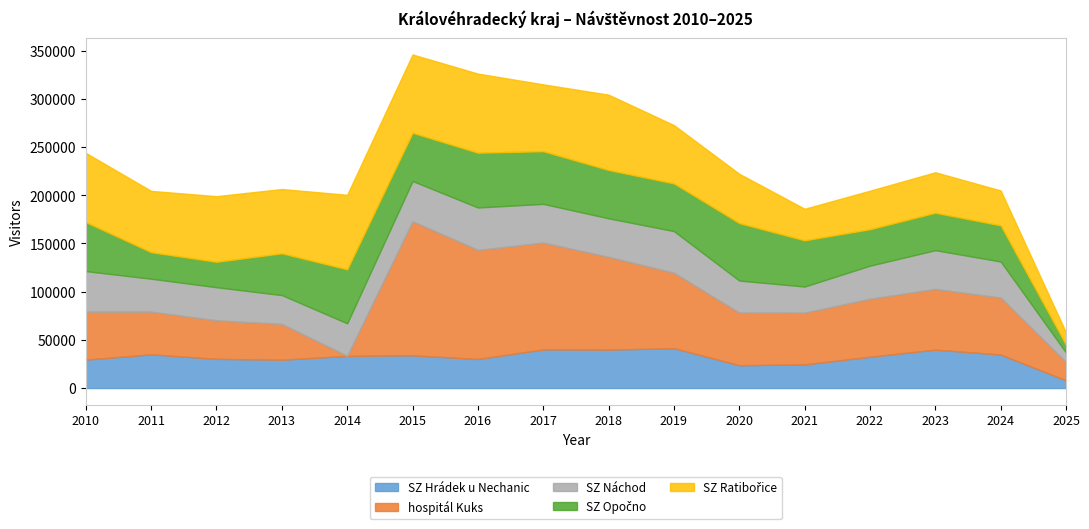

Between 2020 and 2010, which is larger?

2010